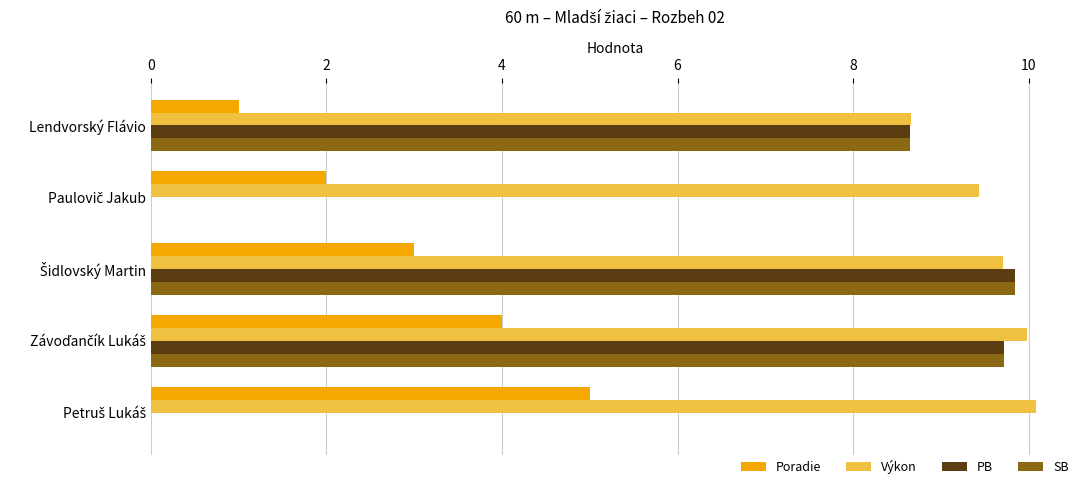

Read the Výkon value at Lendvorský Flávio.

8.7